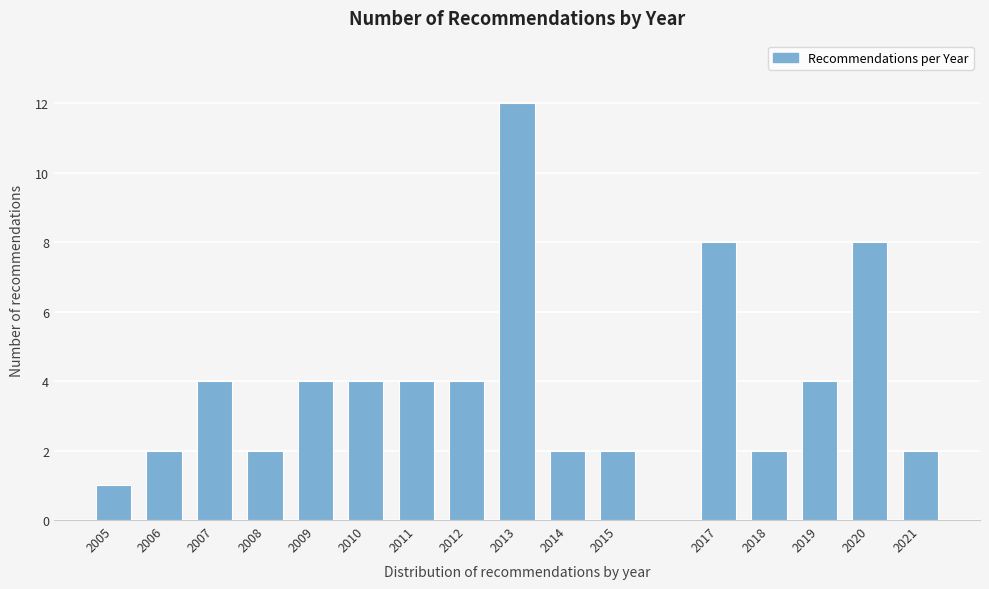

Reading left to right, extract all data points from this chart.

1	2	4	2	4	4	4	4	12	2	2	8	2	4	8	2